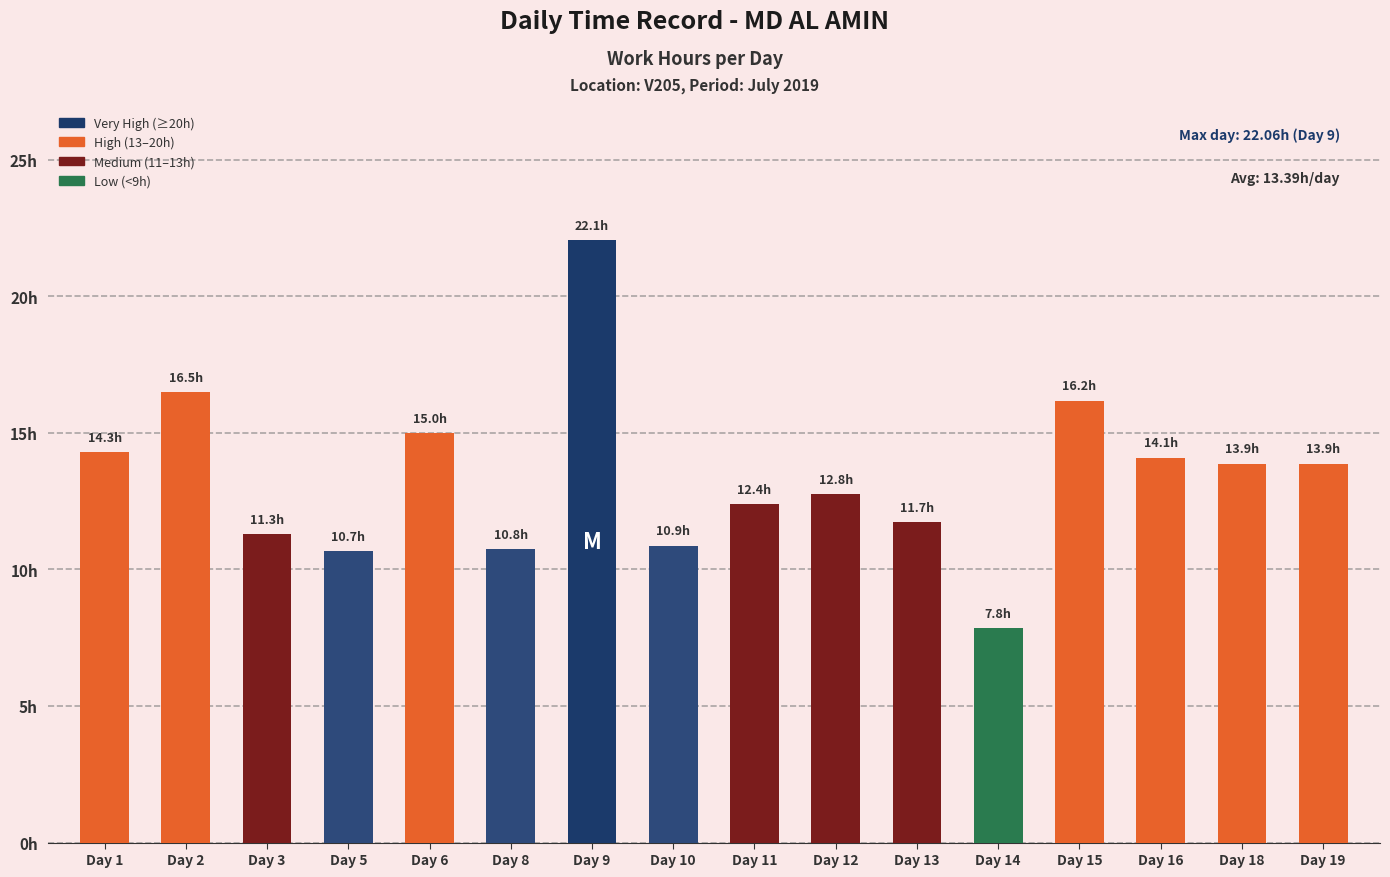

Count the number of data series in this chart.

1